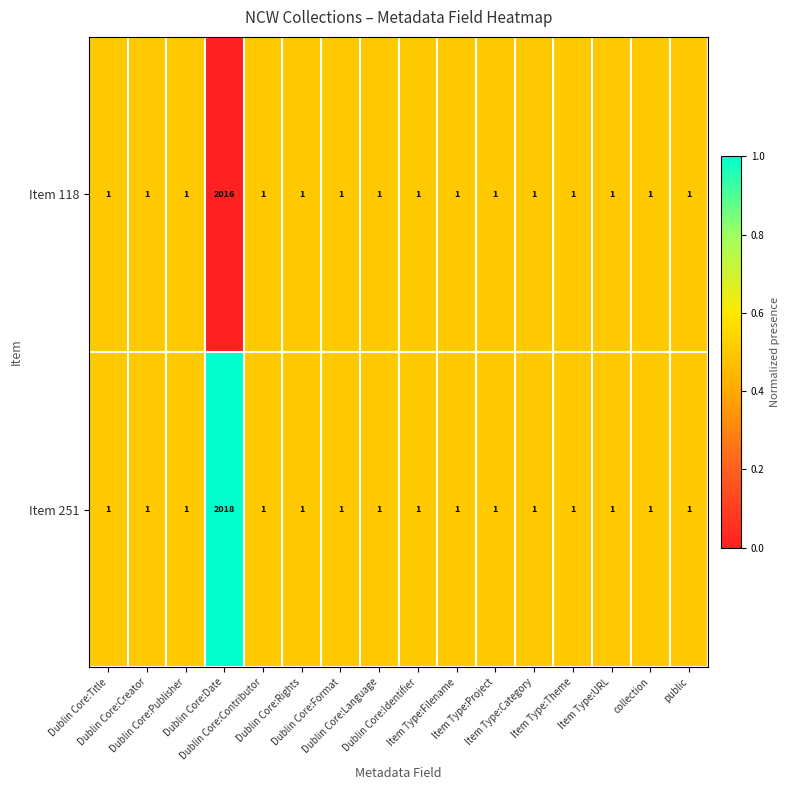

List the series in order of their peak value, highest first.

Item 251, Item 118